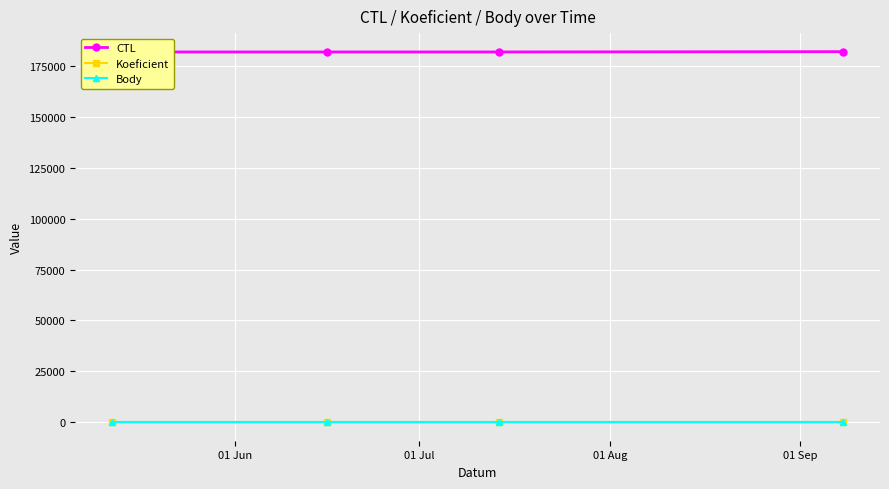

What is the total value across all series at 01 Jun?

182015